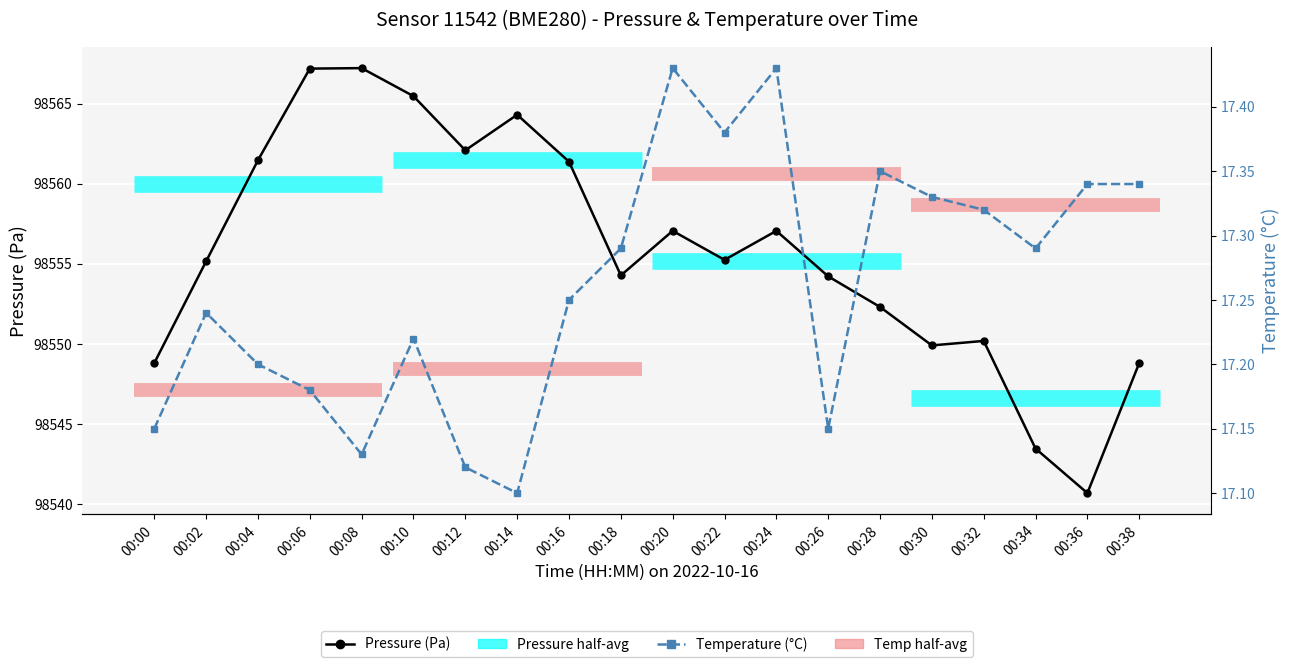

At how many categories does at least one series exceed 6799?

20